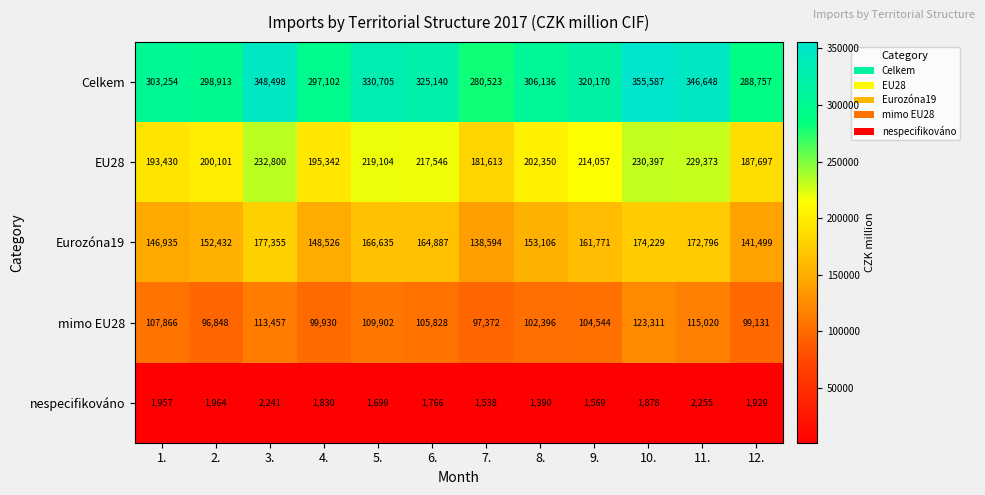

What is the difference between the maximum and minimum values in the EU28 series?

51187